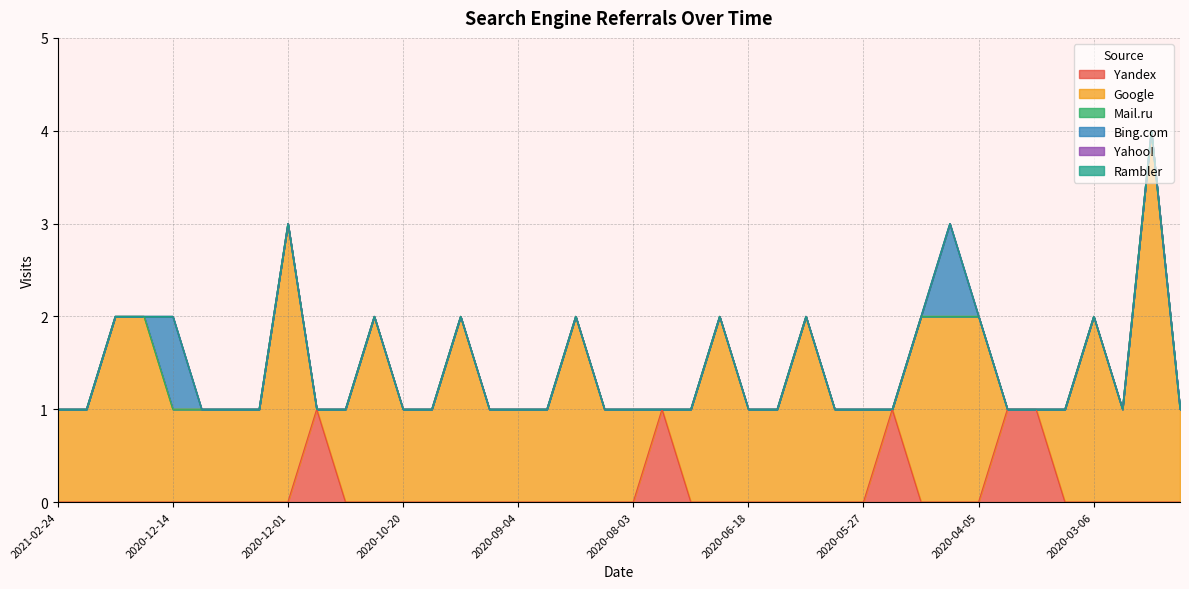

What is the label of the 29th point from the right?

2020-11-01